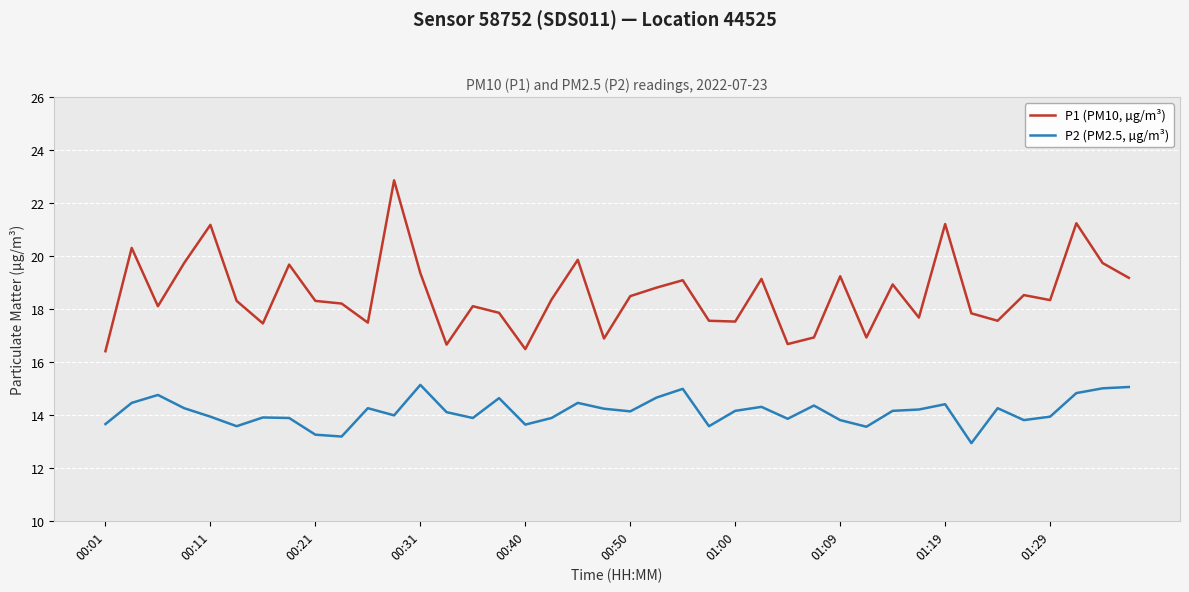

Rank the series by their maximum value, from lowest to highest.

P2 (PM2.5, µg/m³), P1 (PM10, µg/m³)